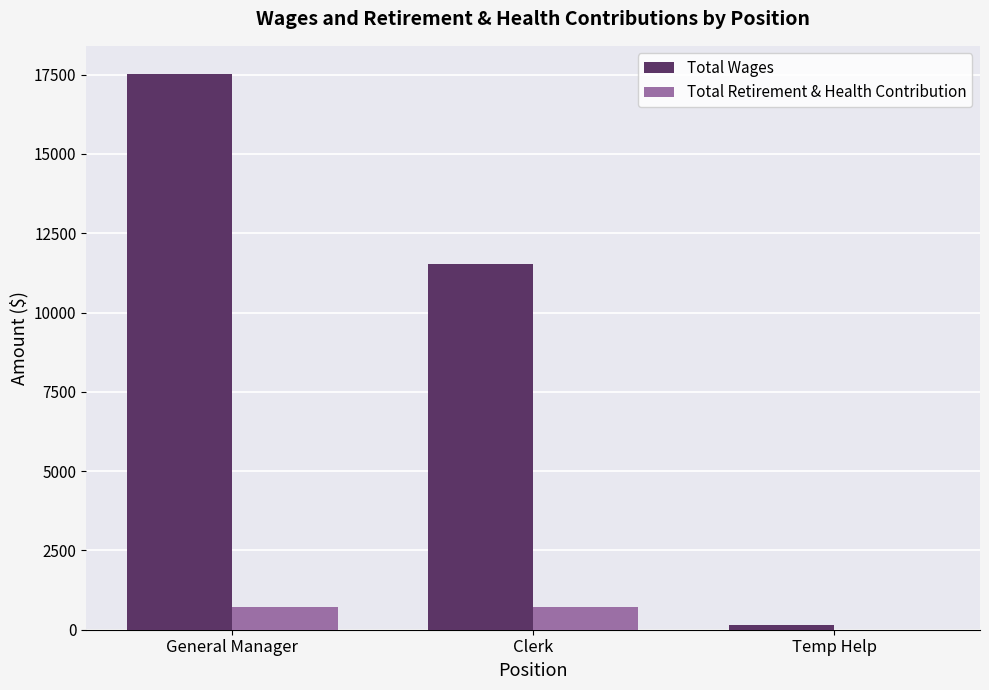

Is the value of Total Wages at Temp Help greater than the value of Total Retirement & Health Contribution at Temp Help?

Yes